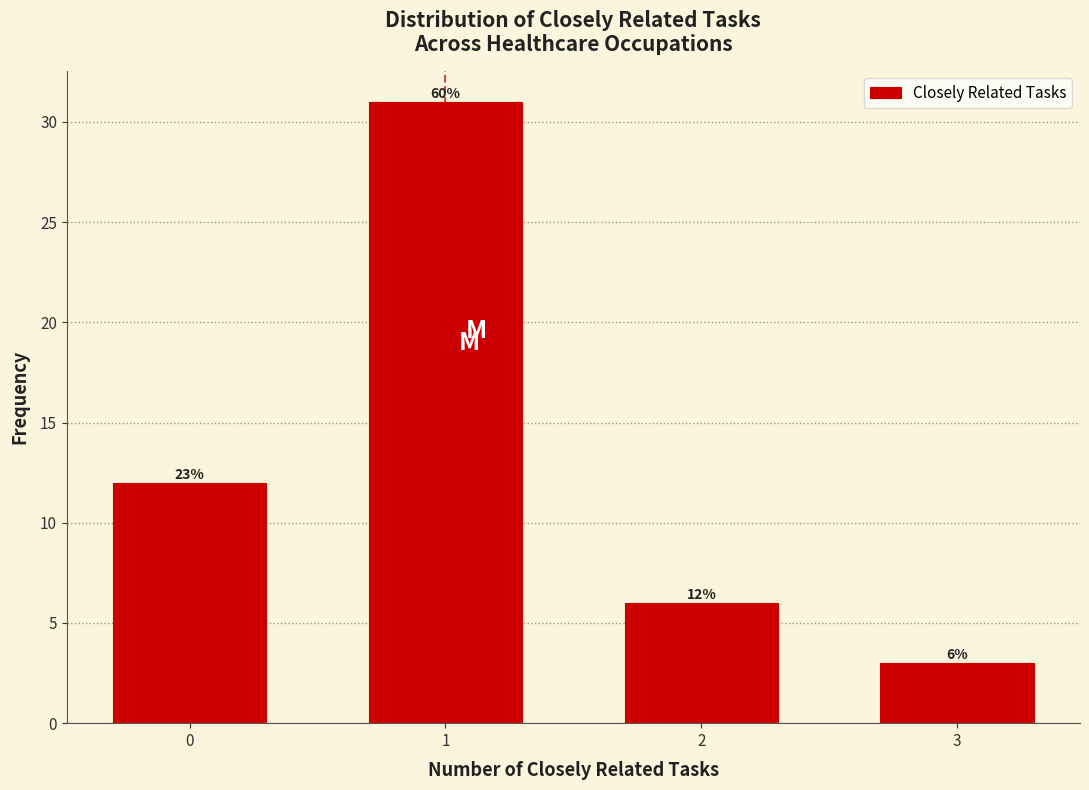

Reading left to right, extract all data points from this chart.

0=12	1=31	2=6	3=3